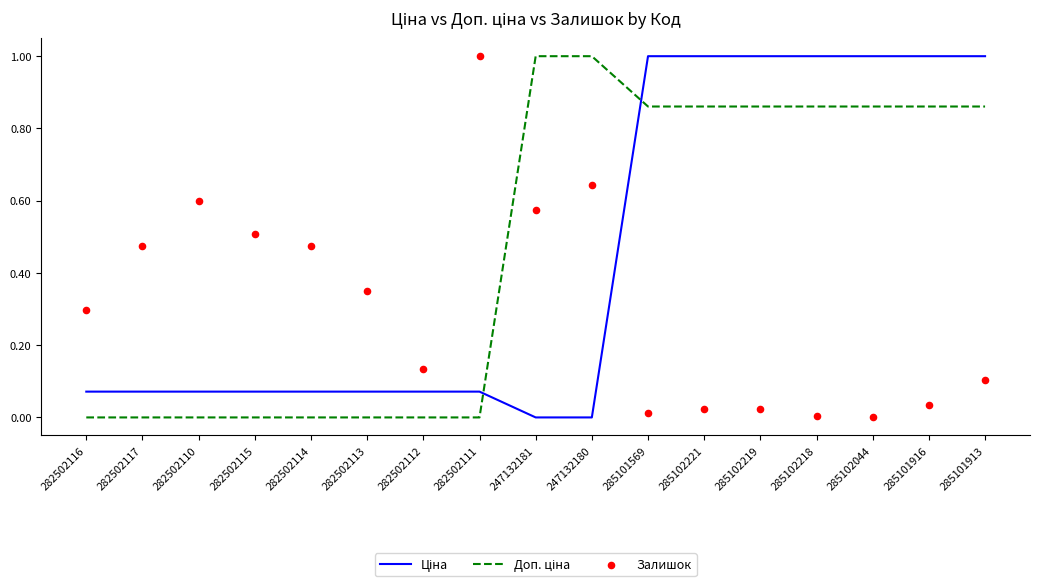

What is the total value across all series at 285101913?

2.0